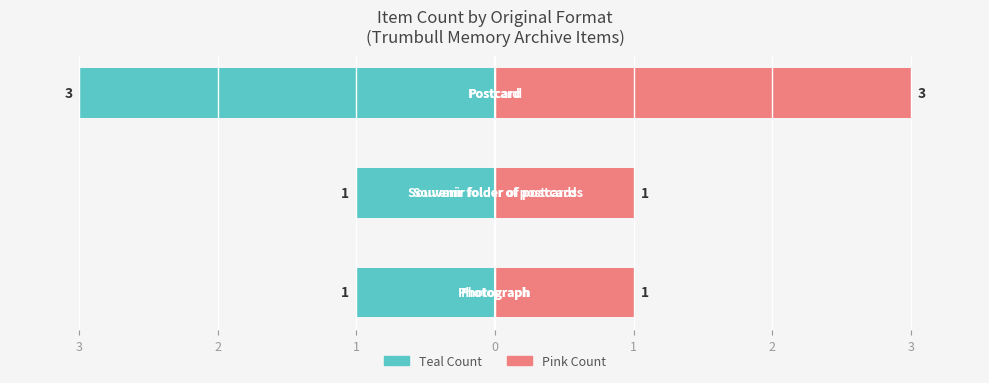

Reading left to right, what are all the values shown in this chart?

Item Count (Teal): -1	-1	-3
Item Count (Pink): 1	1	3